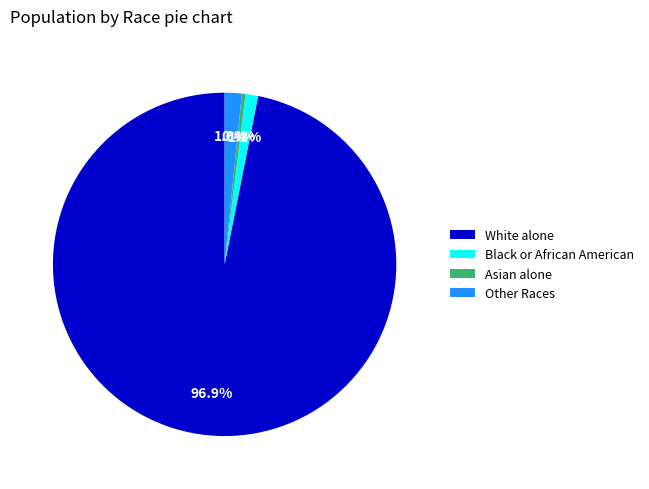

Which slice is the smallest?

Asian alone